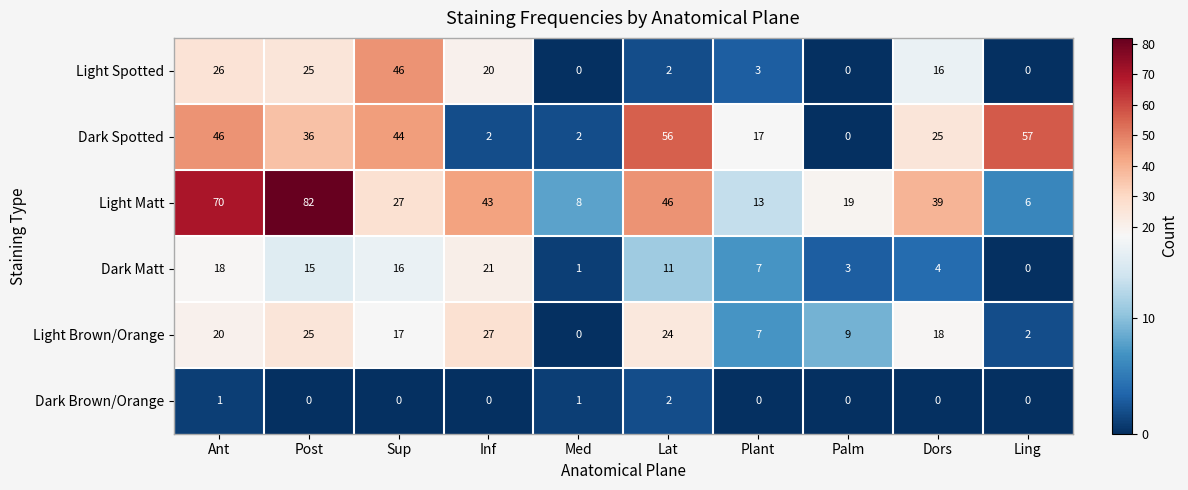

What is the difference between the maximum and minimum values in the Light Brown/Orange series?

27